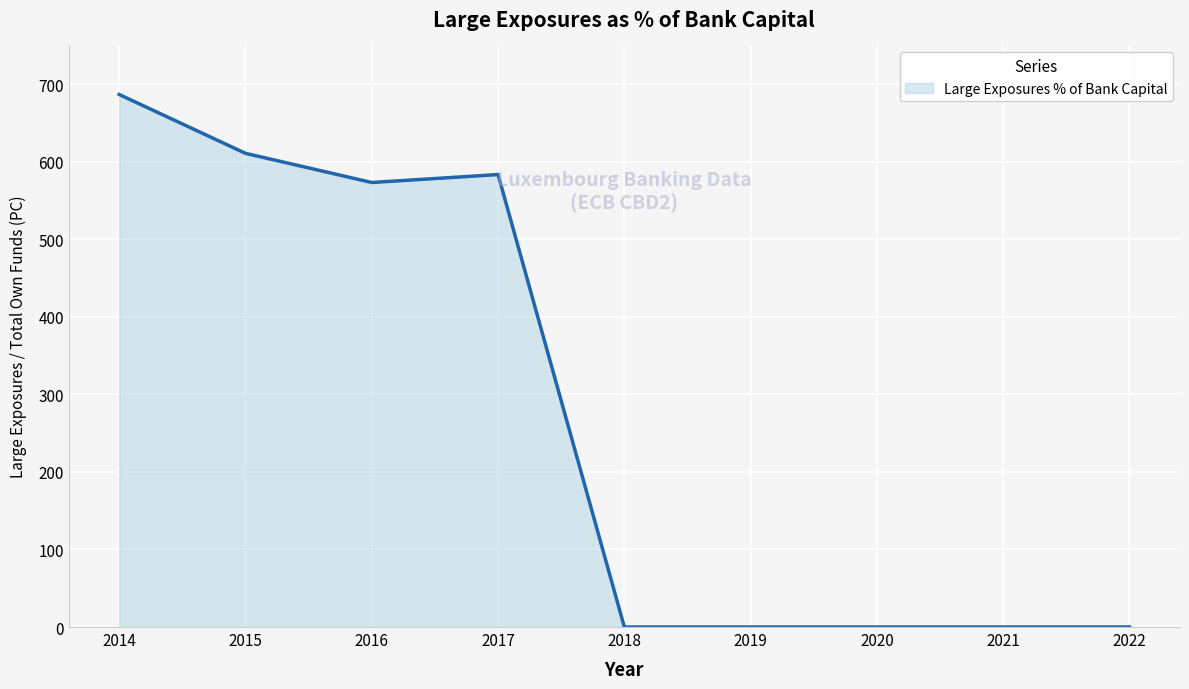

Does the chart display data point markers on the line(s)?

No